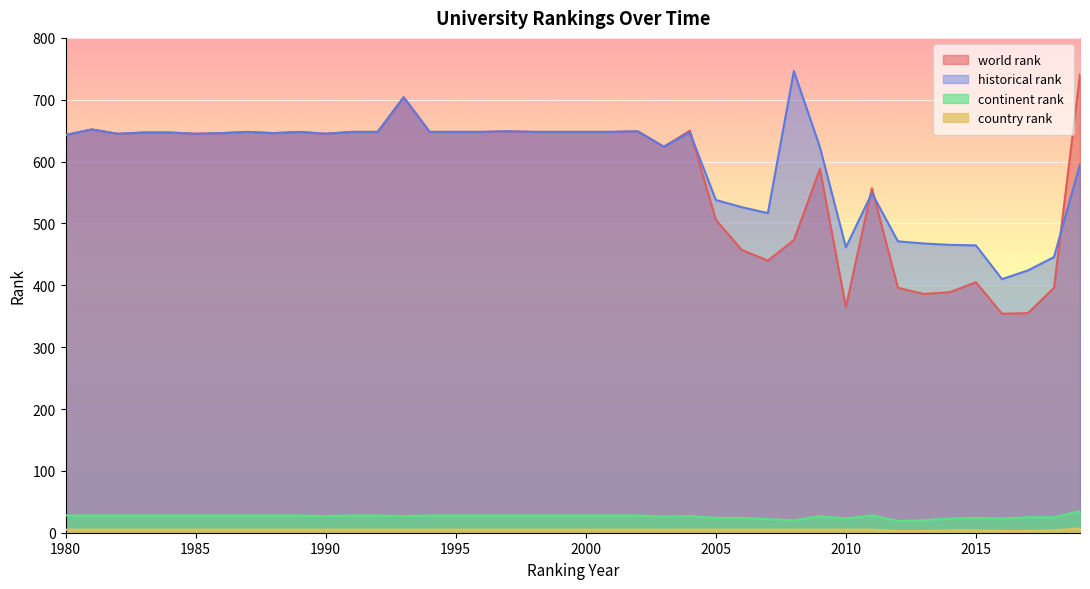

What is the total value across all series at 1995?

1329.0